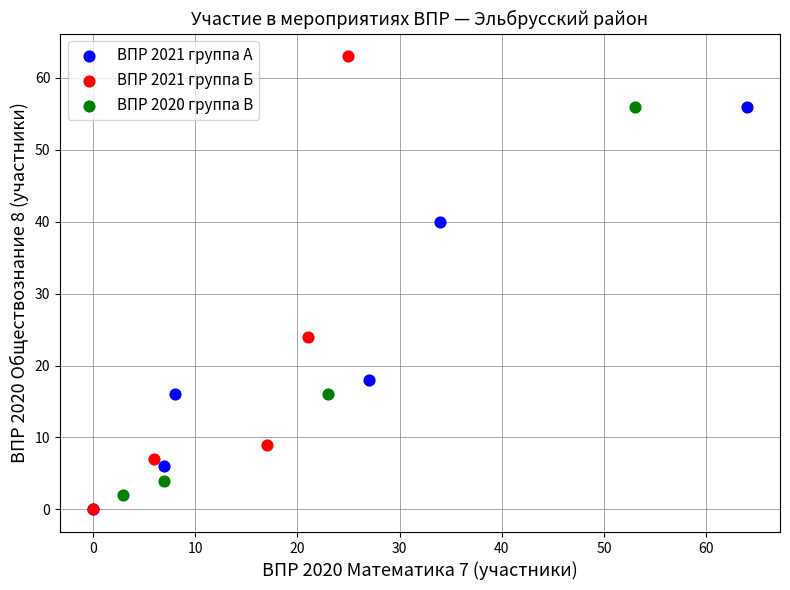

What are all the series names shown in the legend?

ВПР 2021 группа А, ВПР 2021 группа Б, ВПР 2020 группа В